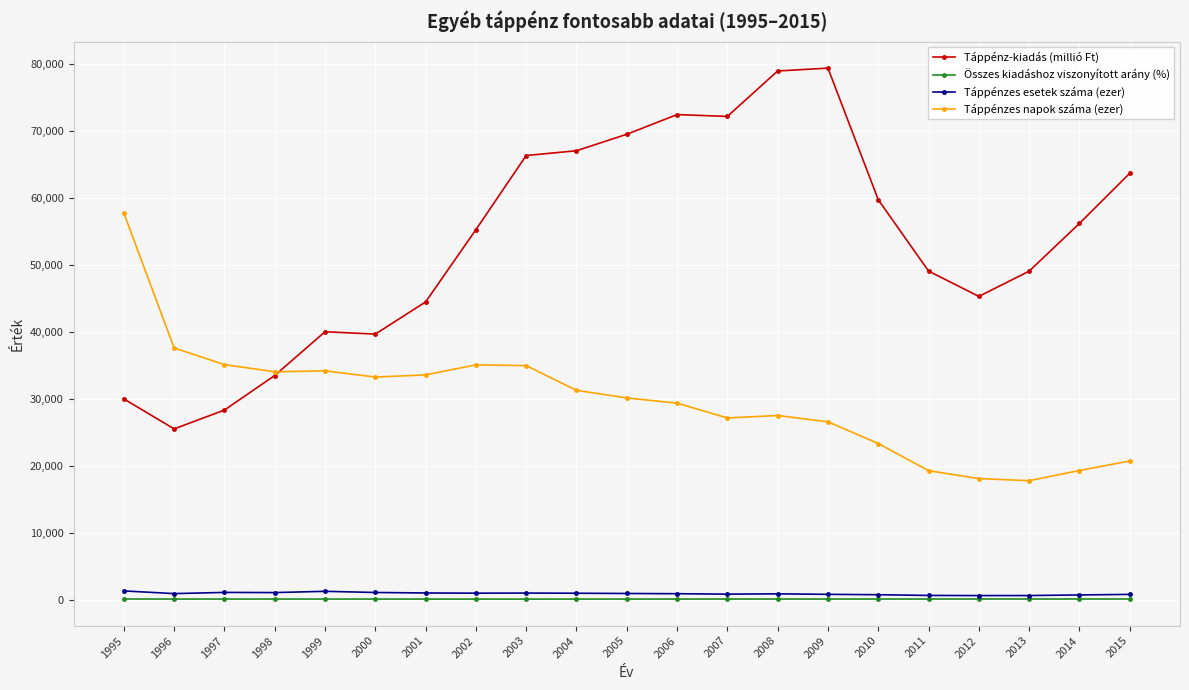

What value does the Táppénzes esetek száma (ezer) series have at 2000?

1059.6